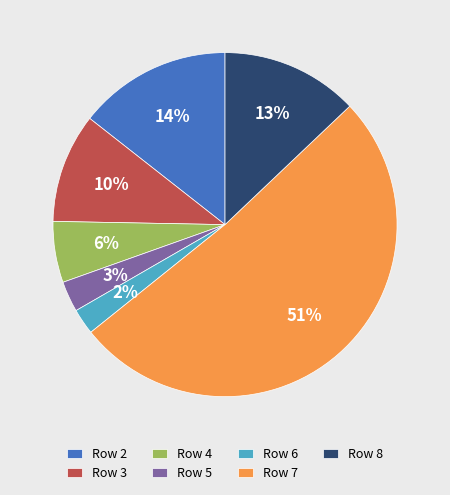

To the nearest percent, what is the difference between the largest and smallest slice percentages?

49%